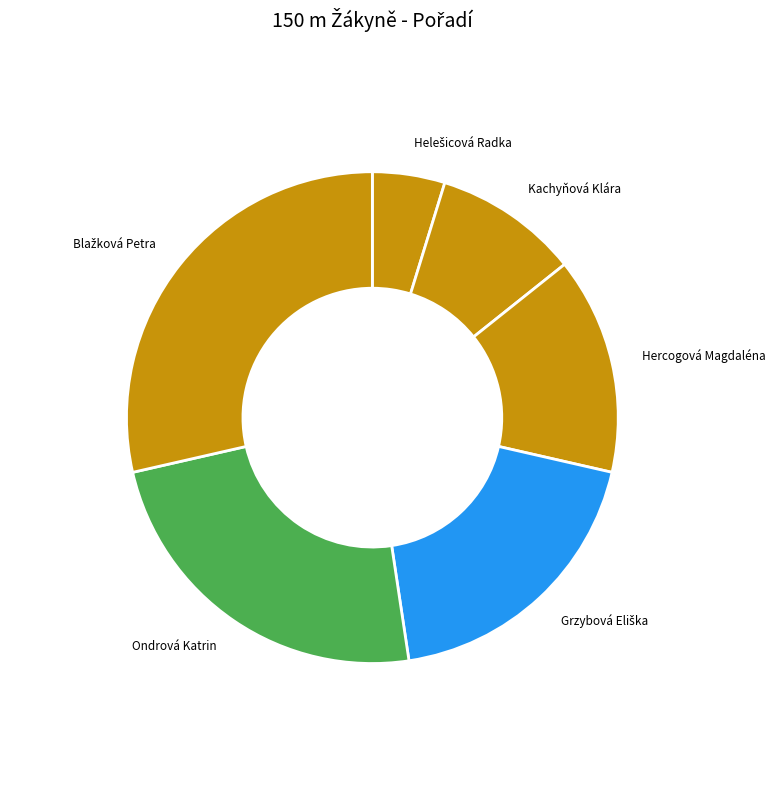

Is there any slice that represents more than half of the pie?

No